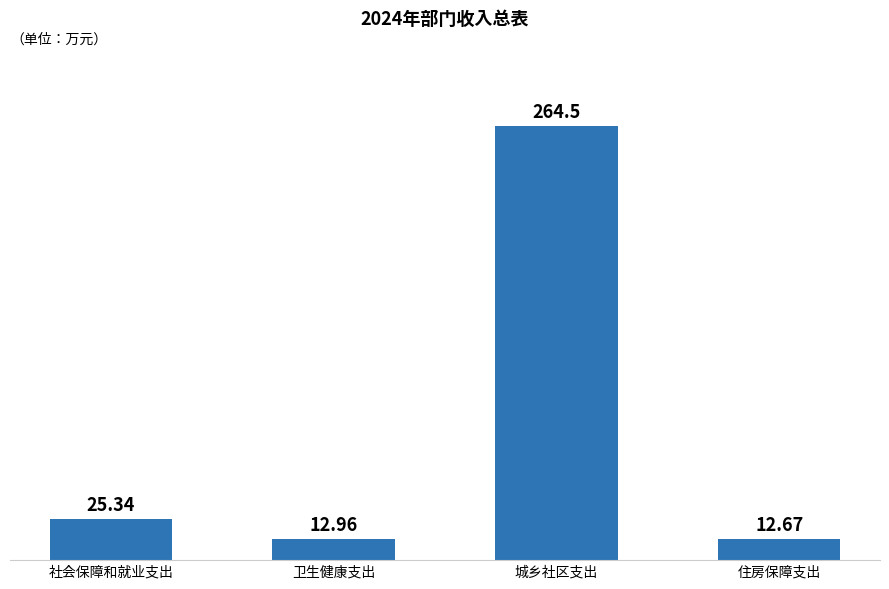

Reading left to right, list all the values displayed in this chart.

社会保障和就业支出=25.3	卫生健康支出=13.0	城乡社区支出=264.5	住房保障支出=12.7